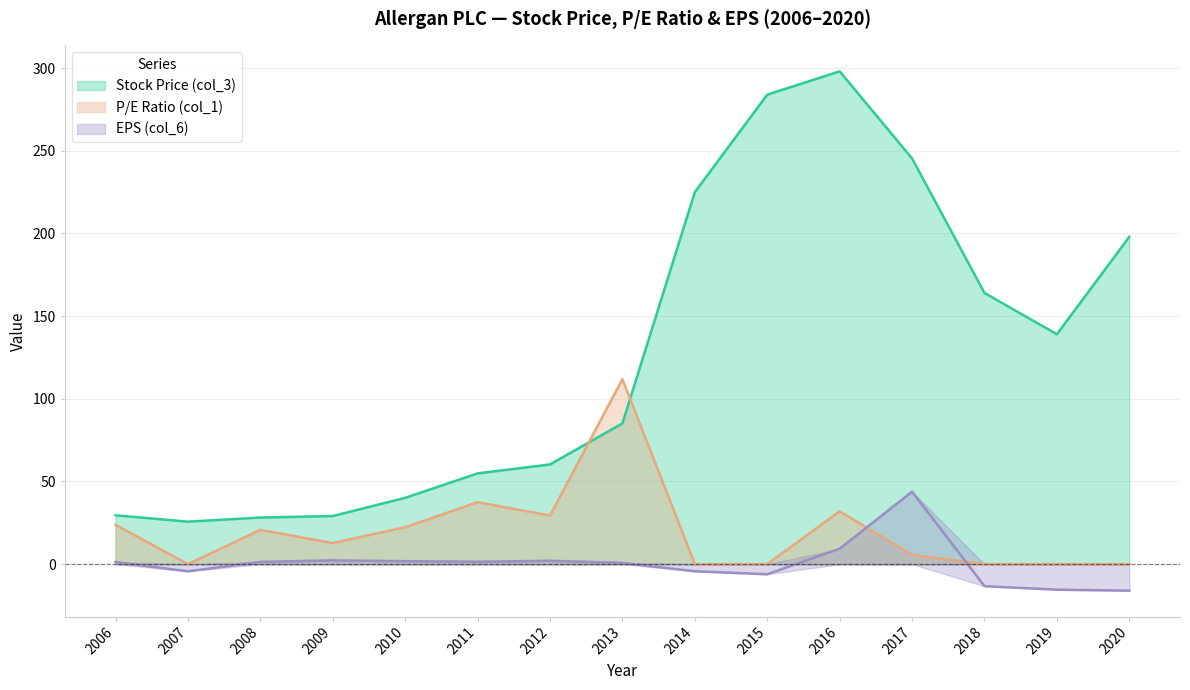

What are all the series names shown in the legend?

Stock Price (col_3), P/E Ratio (col_1), EPS (col_6)